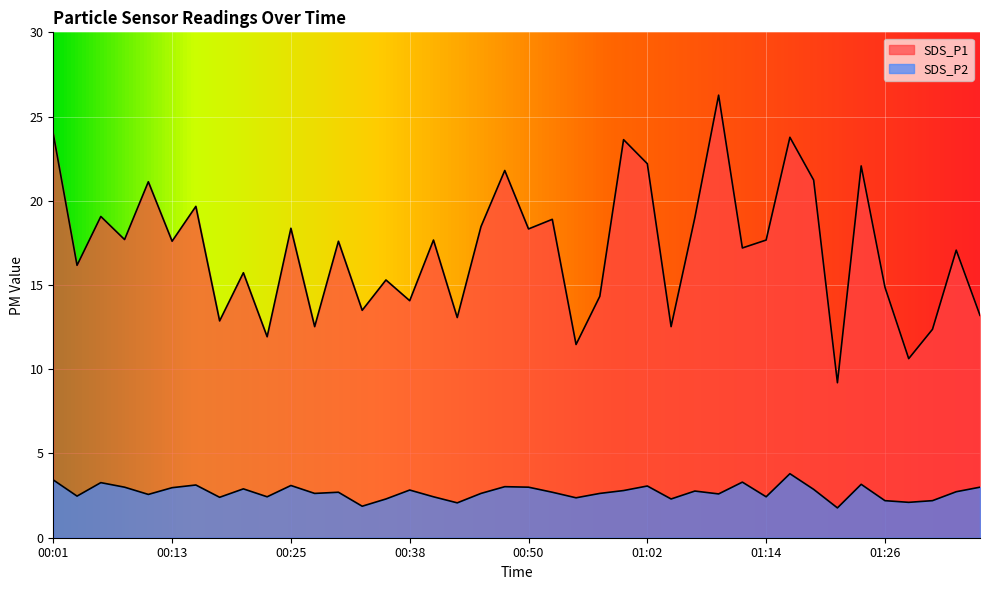

What is the difference between the maximum and minimum values in the SDS_P1 series?

17.1